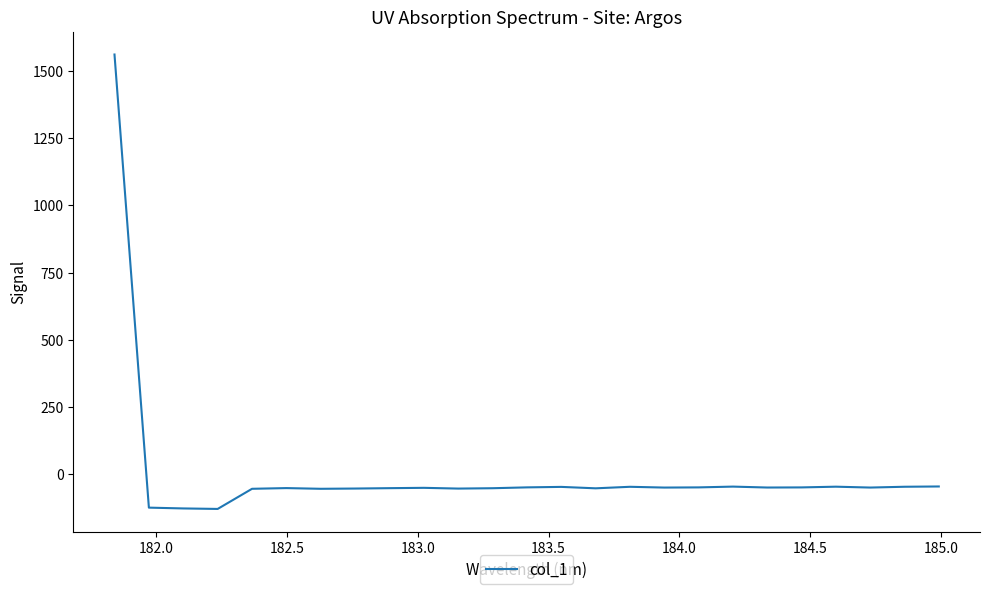

How many values are below -49?

18